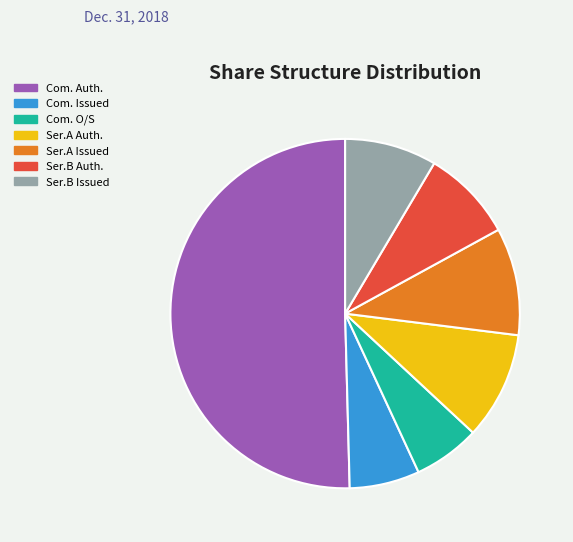

How many segments does this pie chart have?

7